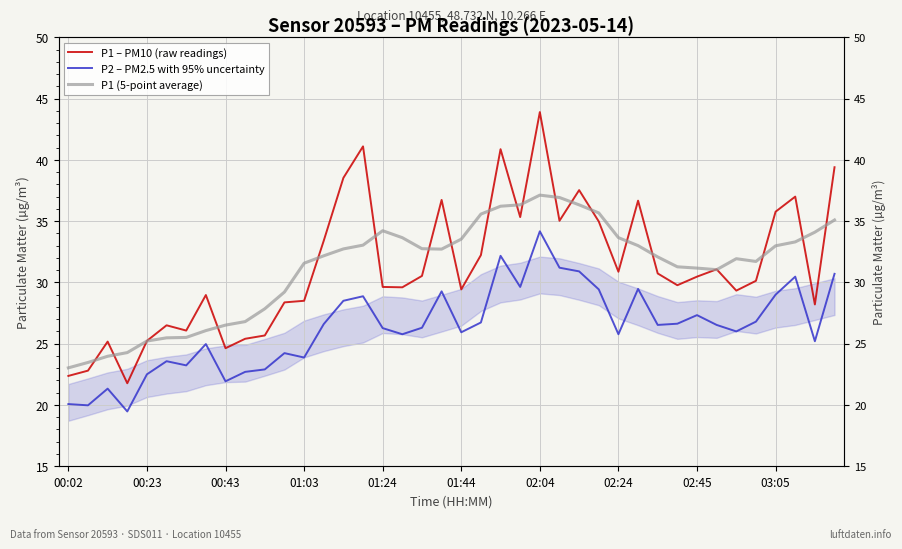

The P1 (5-point average) series shows 15.6 at 14. True or false?

False